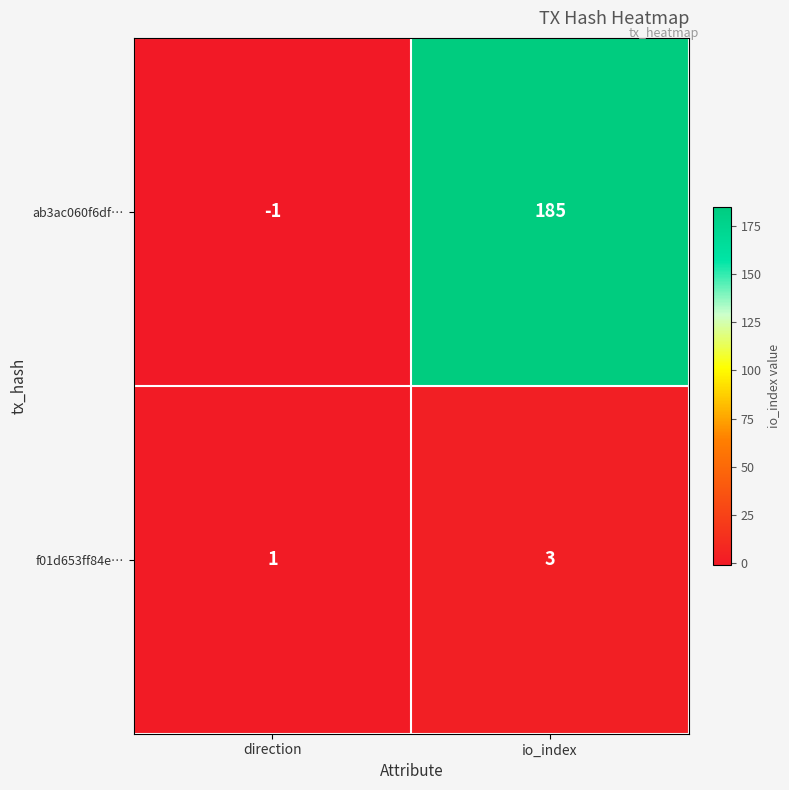

Reading left to right, what are all the values shown in this chart?

ab3ac060f6df…: -1	185
f01d653ff84e…: 1	3